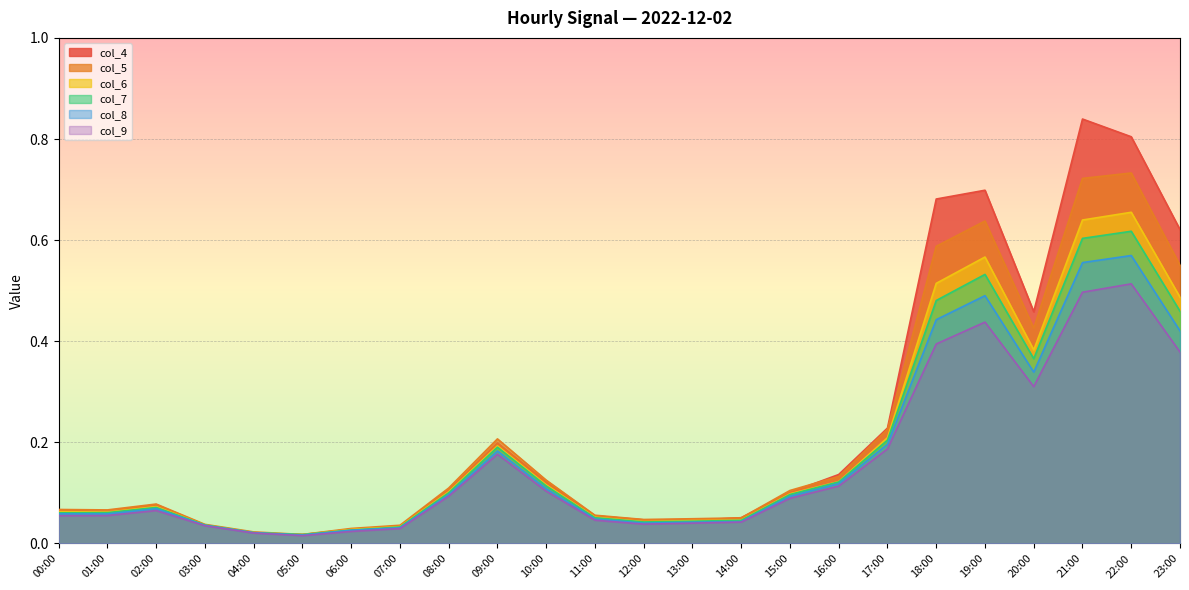

At which category does col_4 reach its first local peak?

02:00